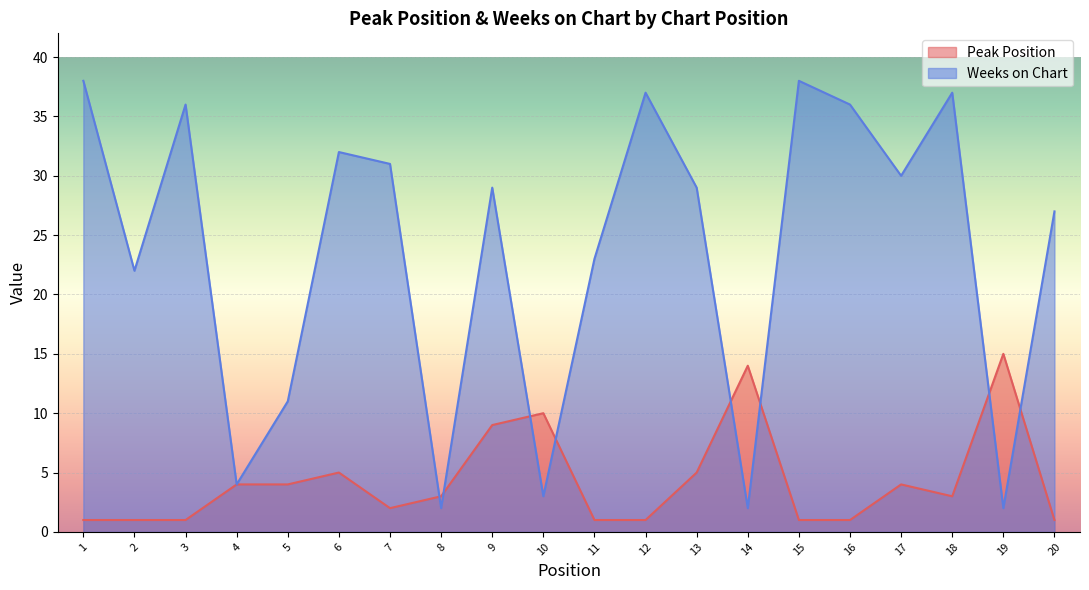

What is the difference between the highest and lowest values at 18?

34